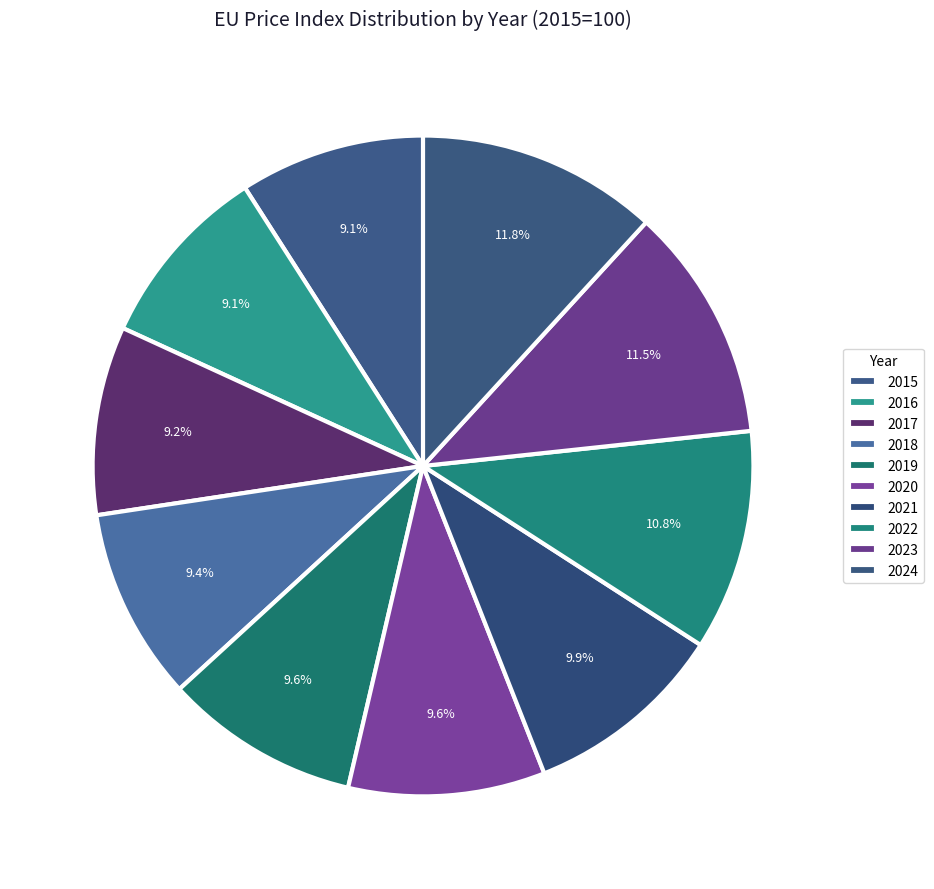

Is there a majority slice in this chart?

No